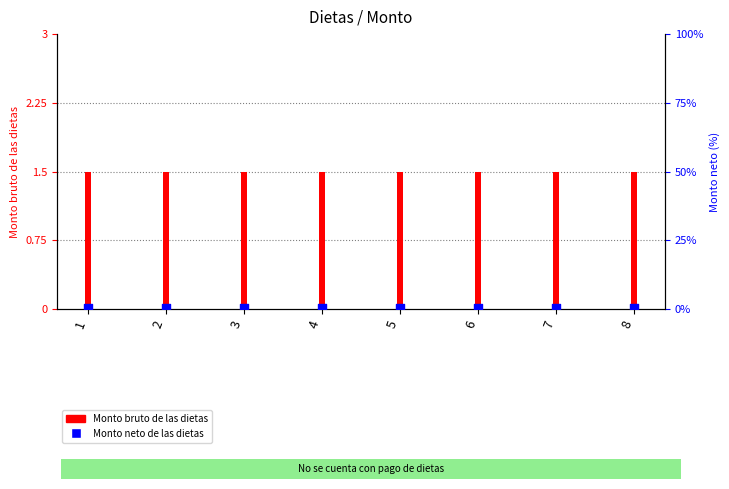

What are all the series names shown in the legend?

Monto bruto de las dietas, Monto neto de las dietas